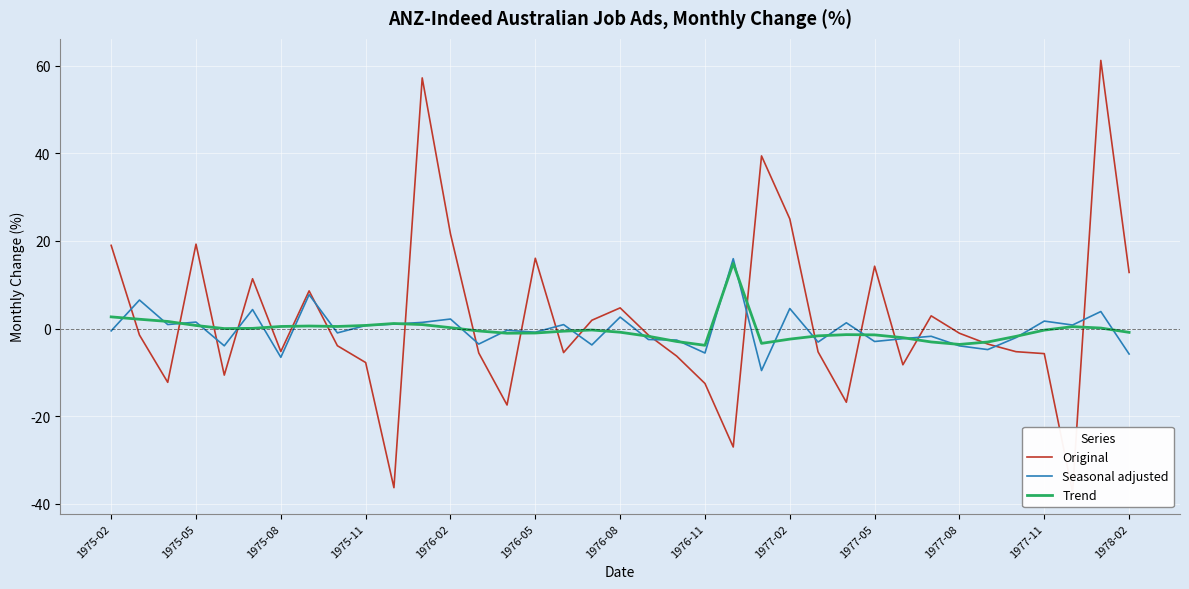

What is the maximum value for Trend?

14.9